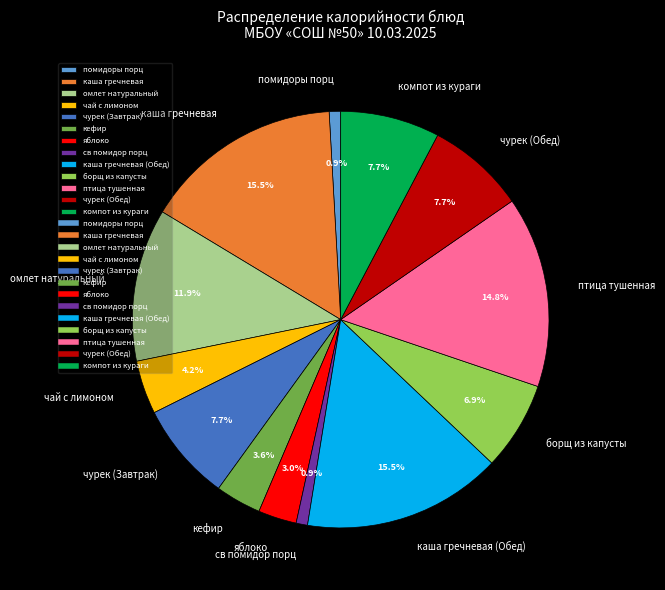

Does каша гречневая represent more than half of the total?

No